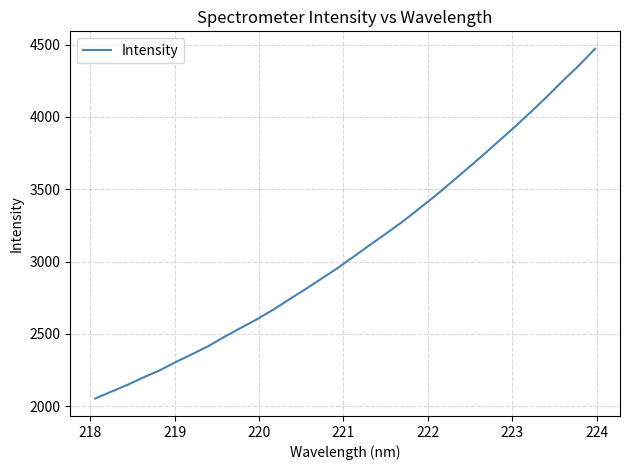

What is the difference between the maximum and minimum values?

2417.6